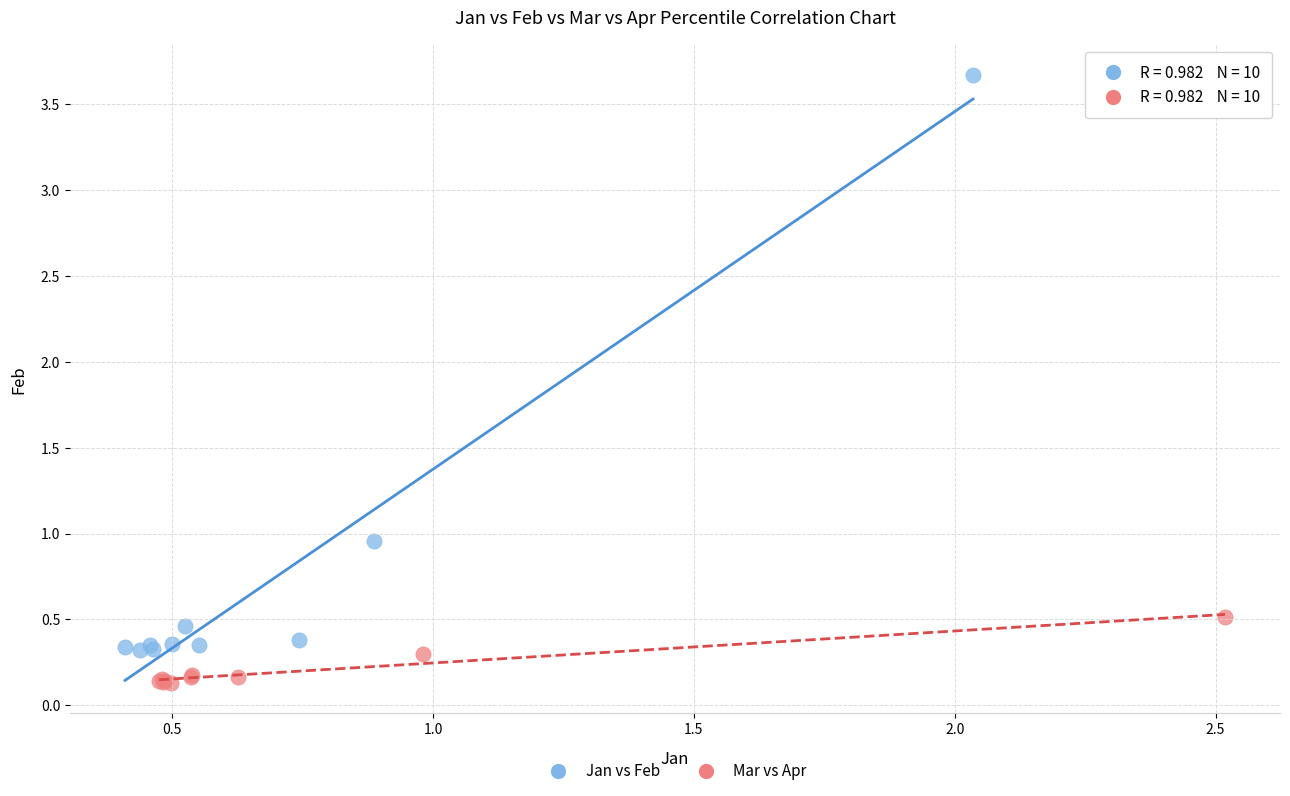

Which series reaches the maximum Y coordinate?

Jan vs Feb